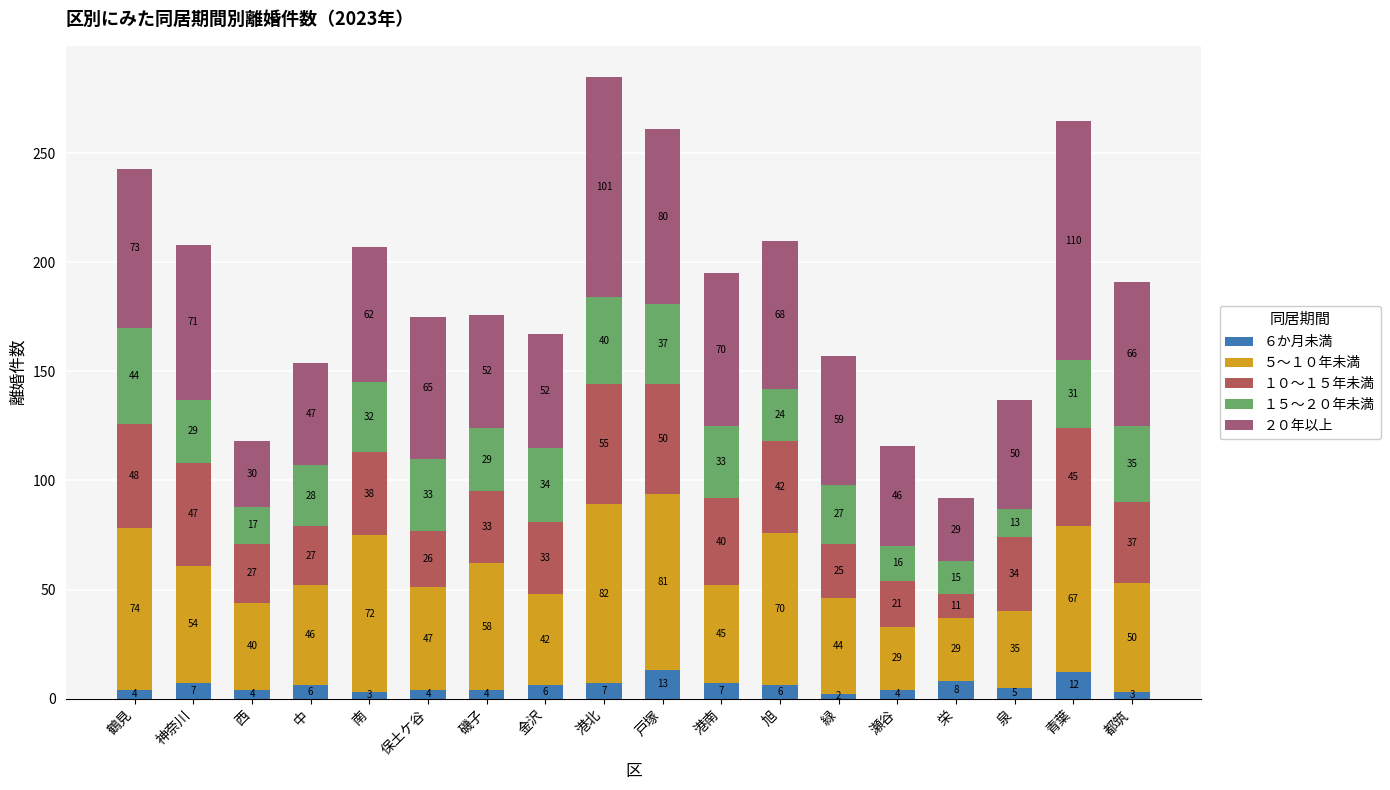

List the labels in order of ５～１０年未満 value, smallest first.

瀬谷, 栄, 泉, 西, 金沢, 緑, 港南, 中, 保土ケ谷, 都筑, 神奈川, 磯子, 青葉, 旭, 南, 鶴見, 戸塚, 港北